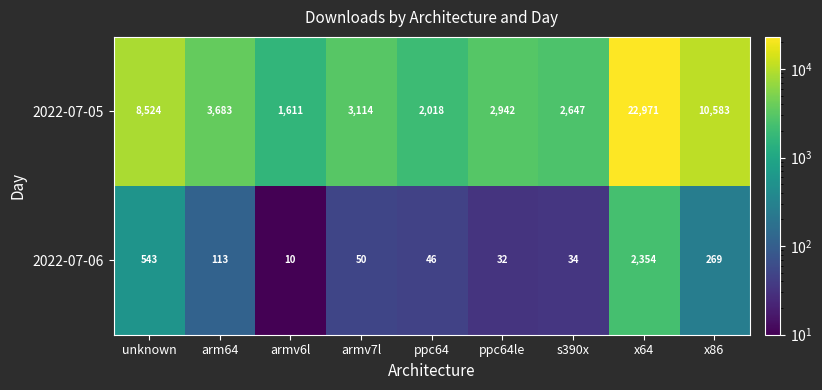

Is it true that 2022-07-05 equals 753 at arm64?

False